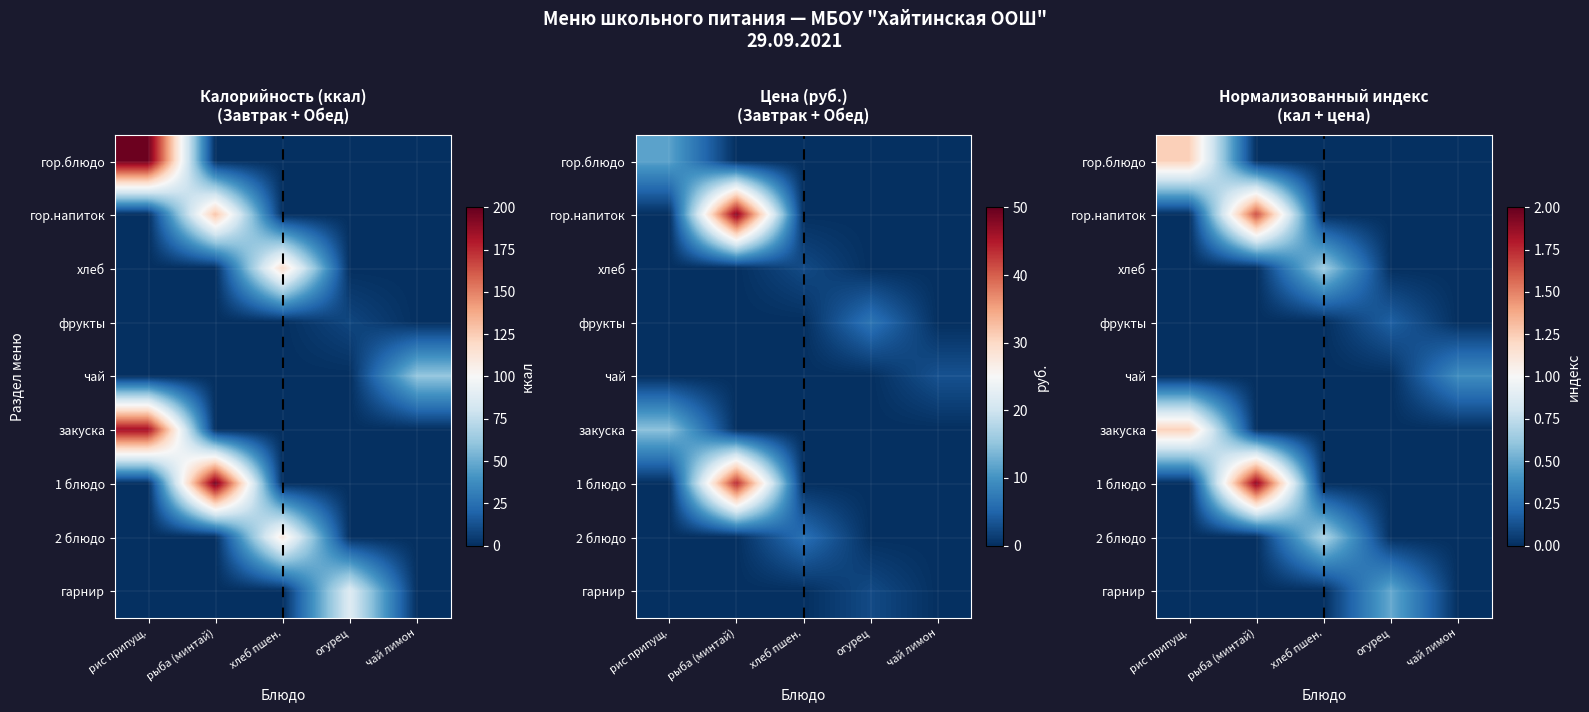

Is it true that чай equals -0.2 at рыба (минтай)?

False